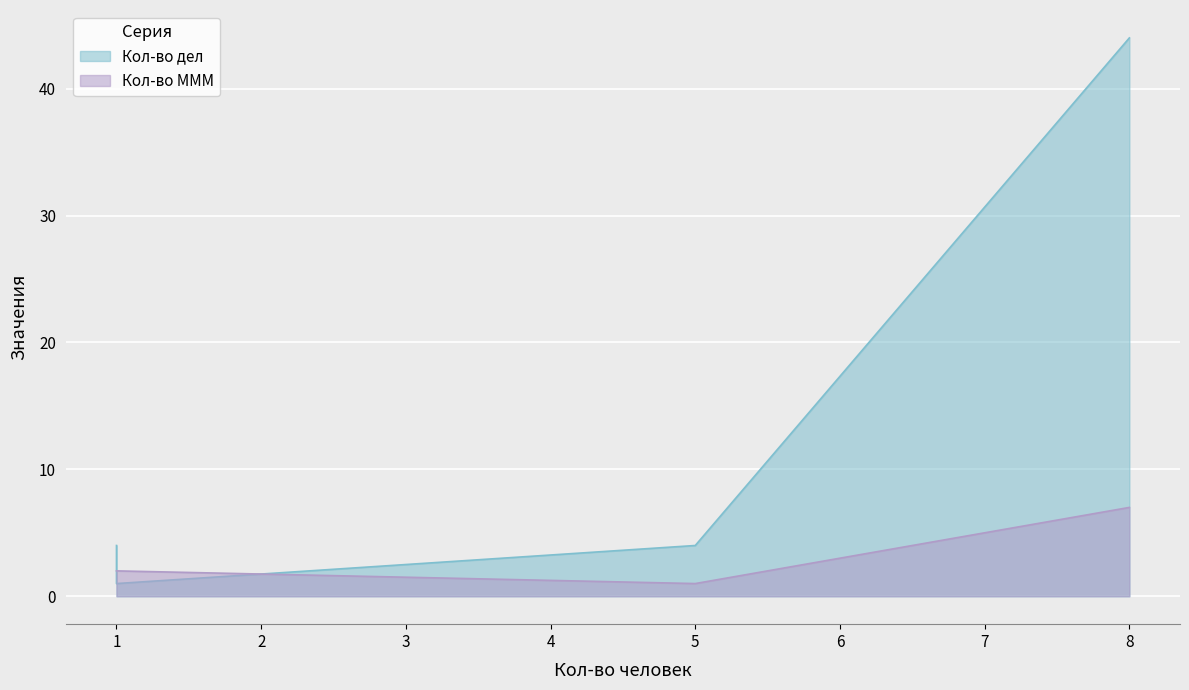

What is the value of the Кол-во МММ point at the 1st from the left?

2